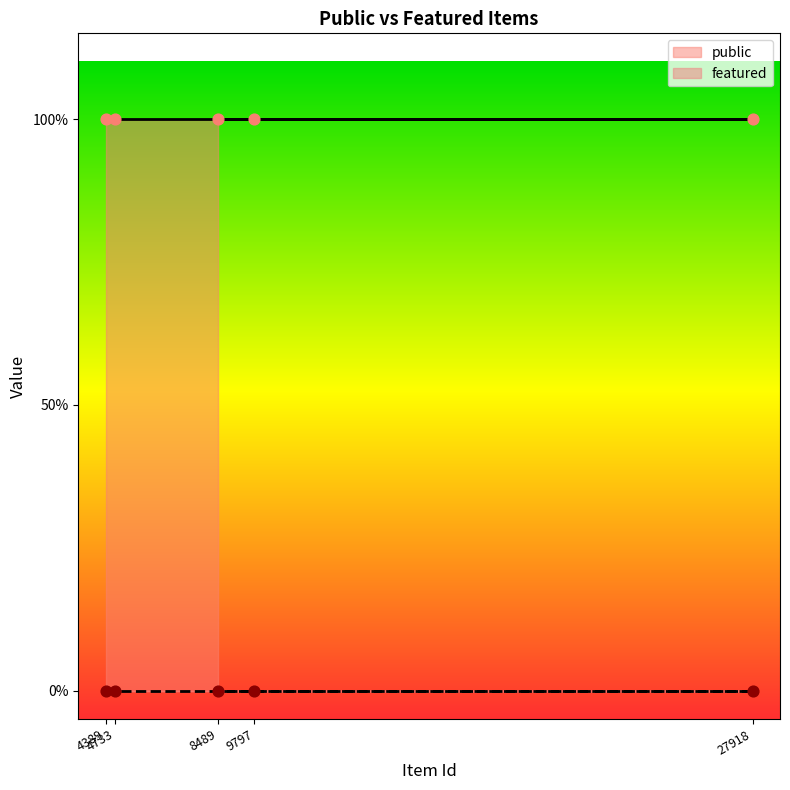

Which series has the largest total across all categories?

public